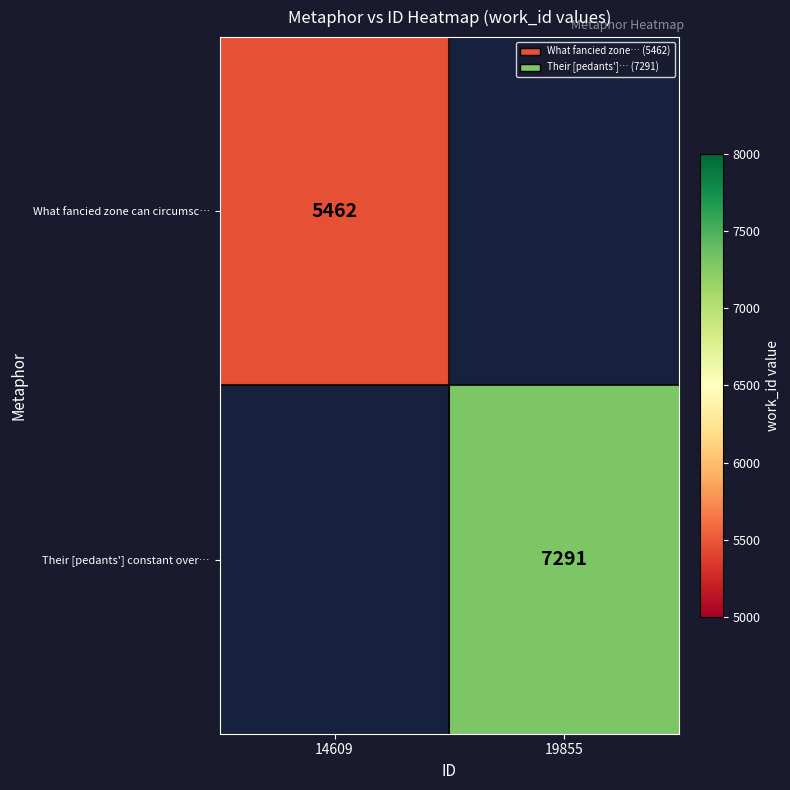

Is the value of What fancied zone can circumsc… at 14609 greater than the value of Their [pedants'] constant over… at 19855?

No